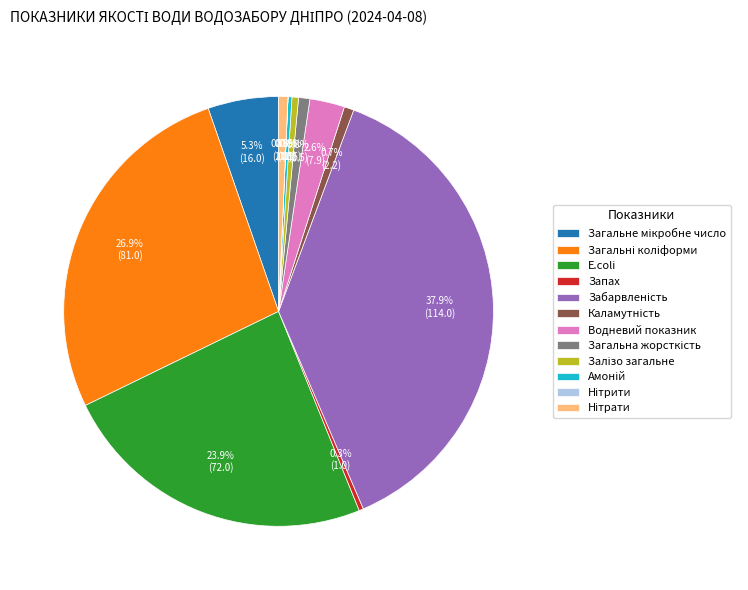

How much of the chart is everything except Водневий показник?

97.4%